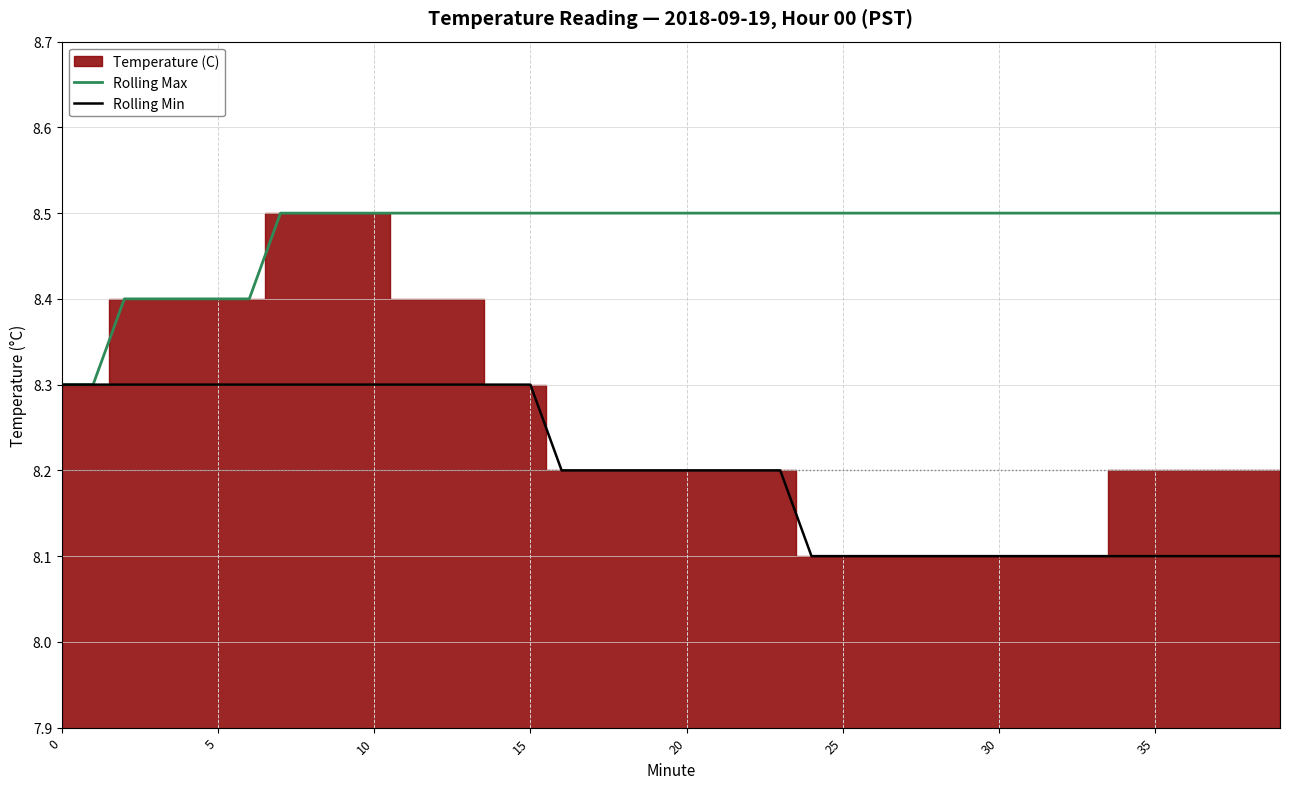

Does the chart have visible grid lines?

Yes